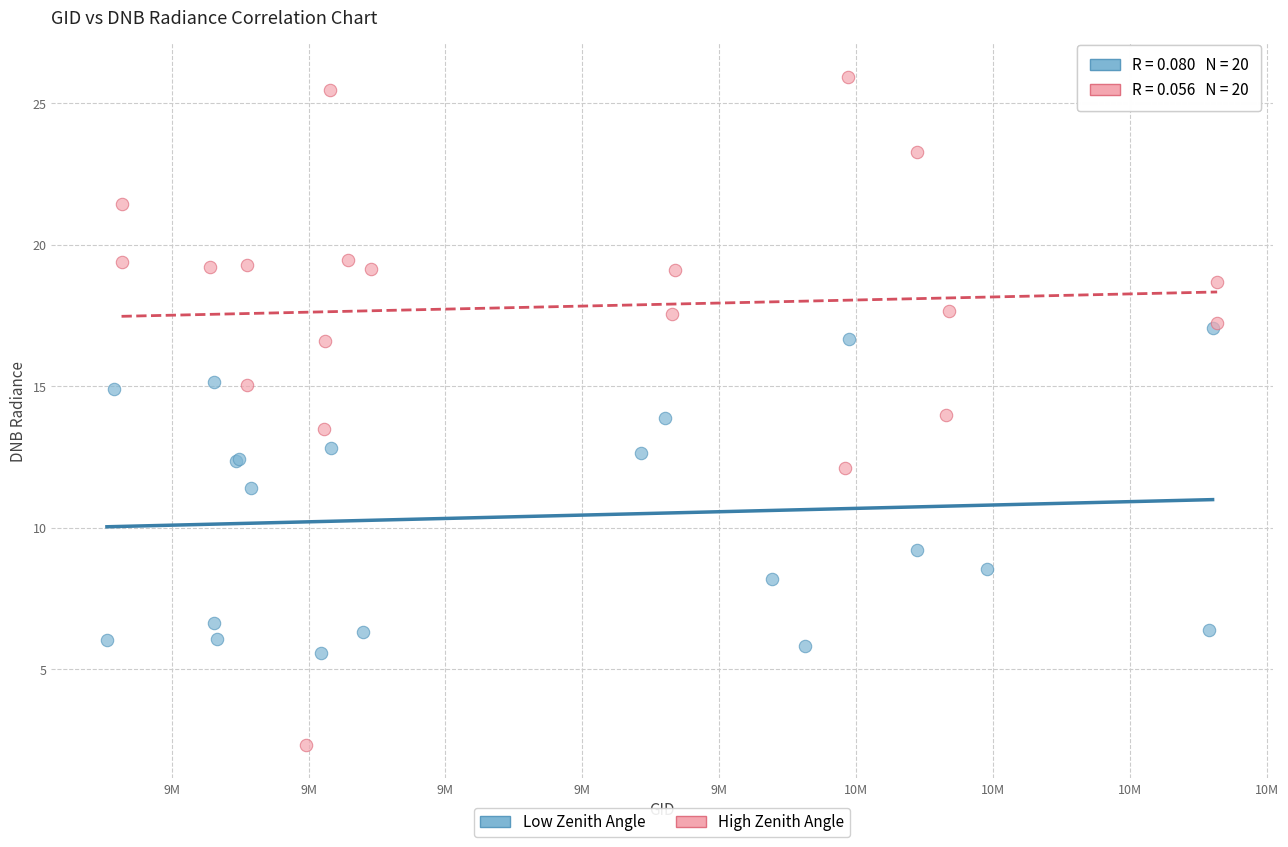

Which series contains the lowest Y value?

High Zenith Angle